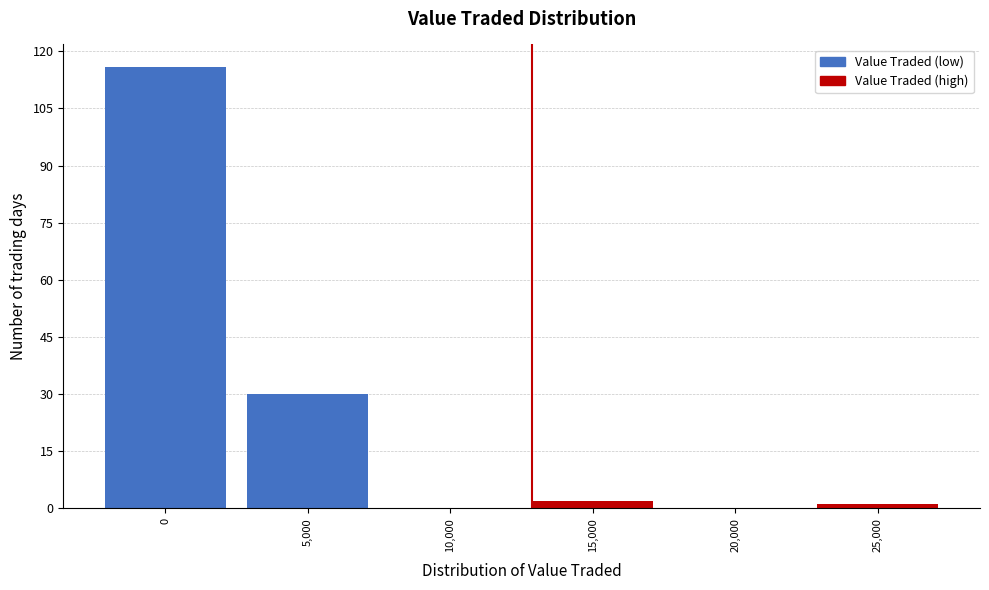

Reading left to right, what are all the values shown in this chart?

0=116	5,000=30	10,000=0	15,000=2	20,000=0	25,000=1